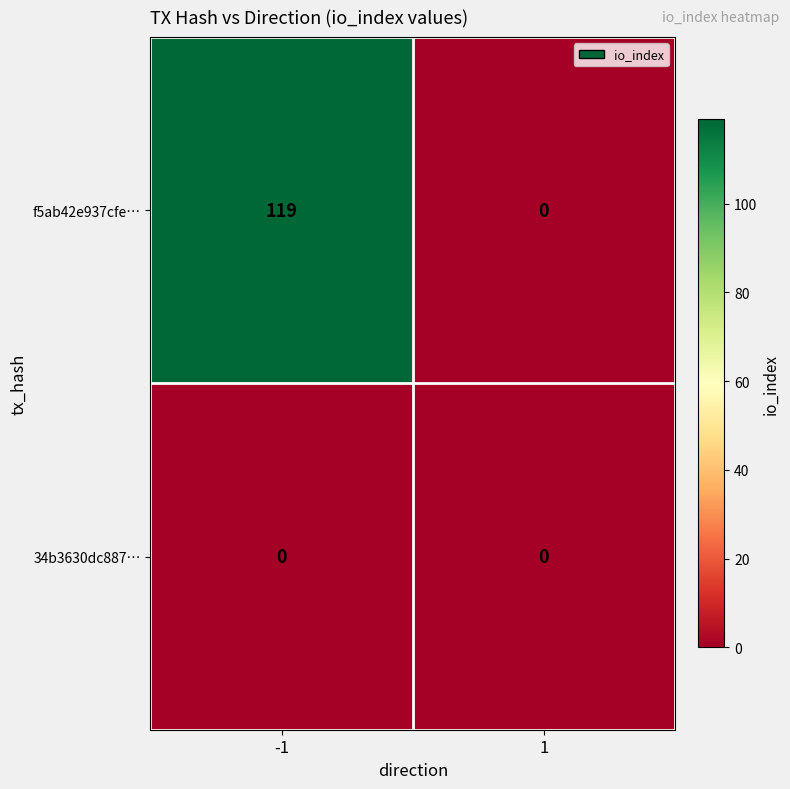

Which series has the widest spread of values?

f5ab42e937cfe…